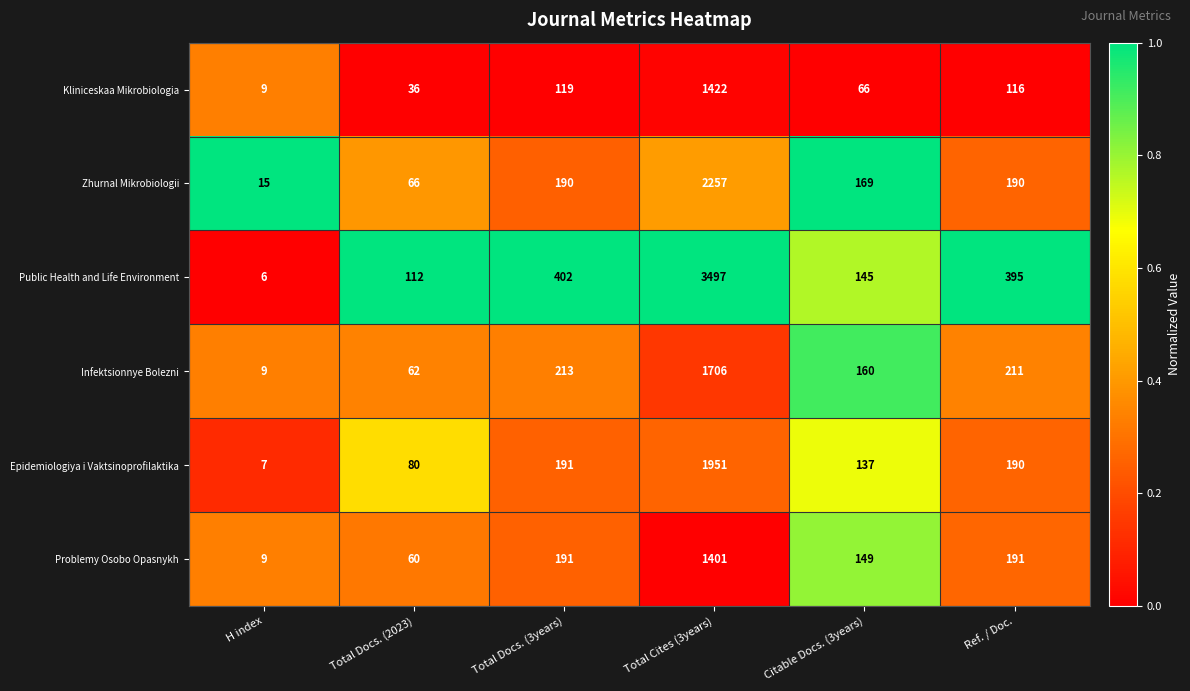

What is the approximate value of Kliniceskaa Mikrobiologia at Total Docs. (3years)?

119